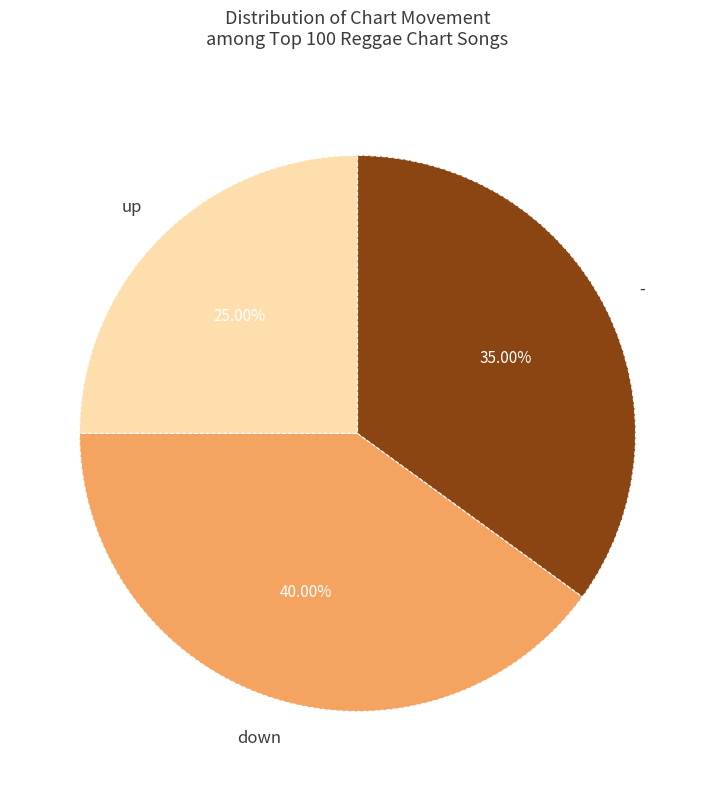

Is there any slice that represents more than half of the pie?

No